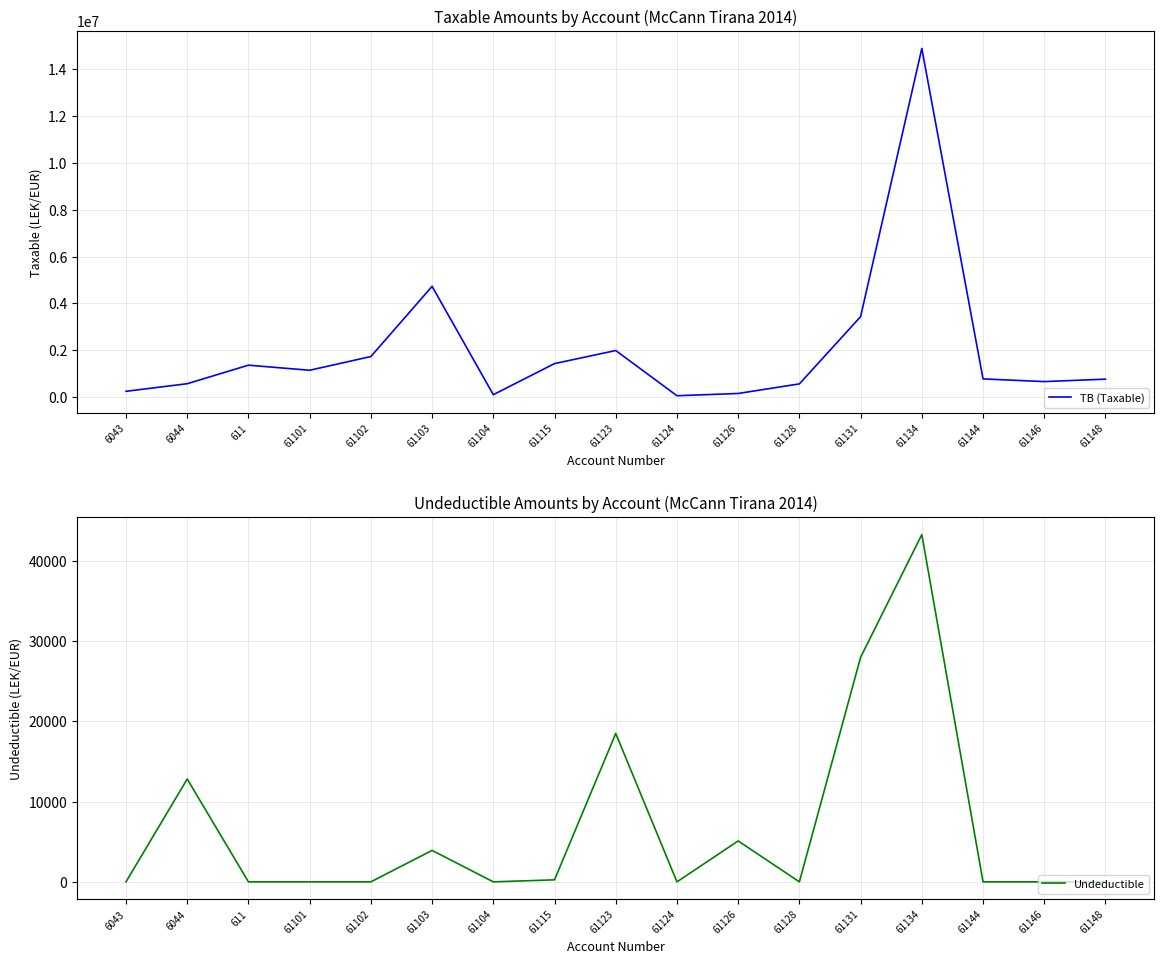

True or false: TB (Taxable) and Undeductible intersect in this chart.

False